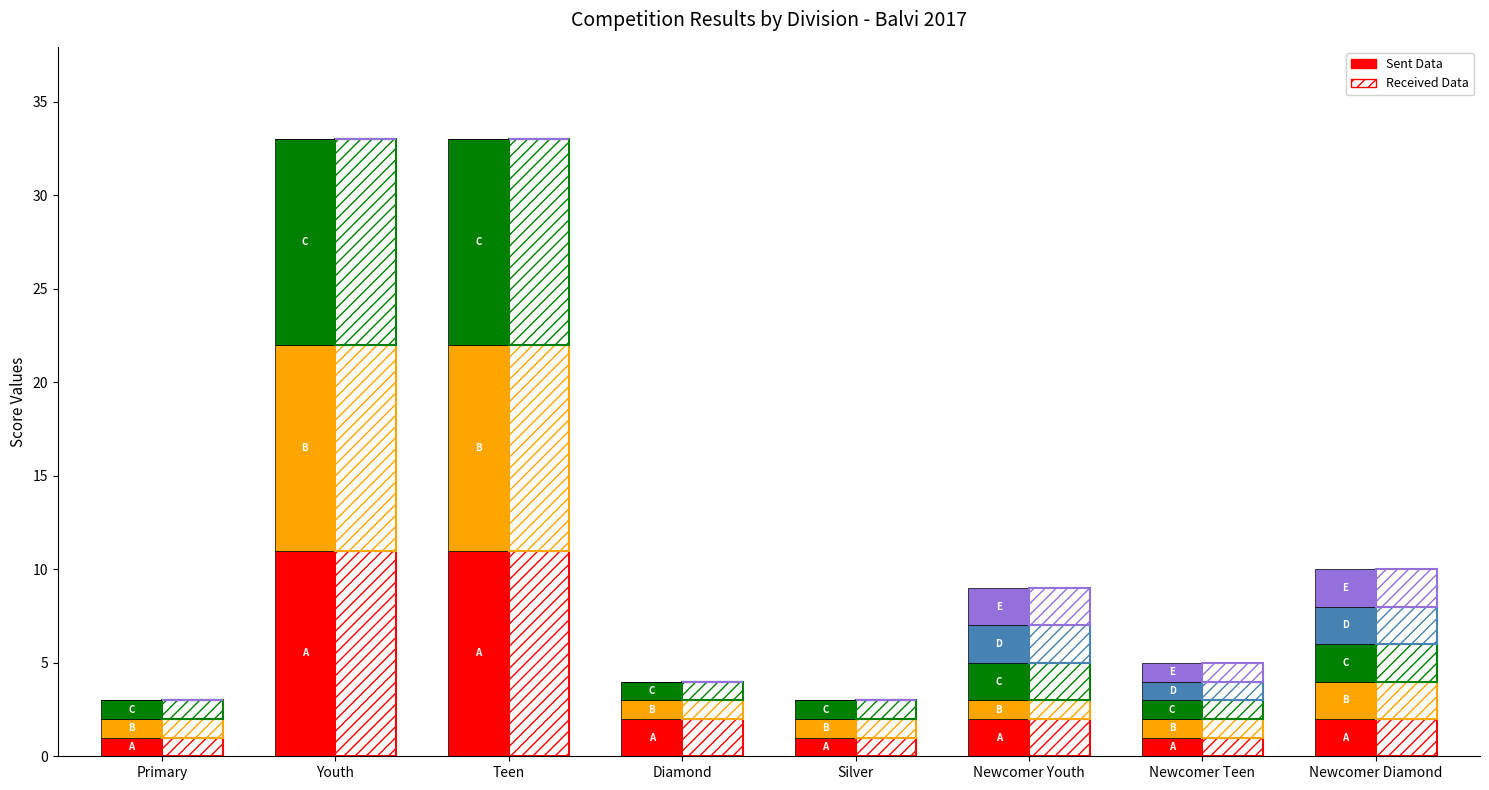

How many data points in A are above 2?

2